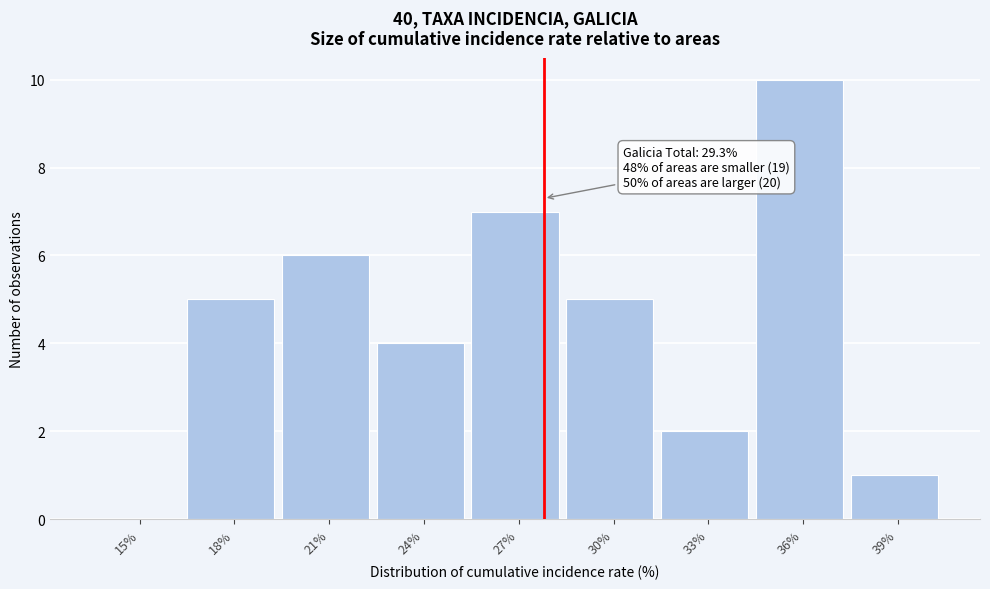

Reading left to right, transcribe all the data shown in this chart.

15%=0	18%=5	21%=6	24%=4	27%=7	30%=5	33%=2	36%=10	39%=1